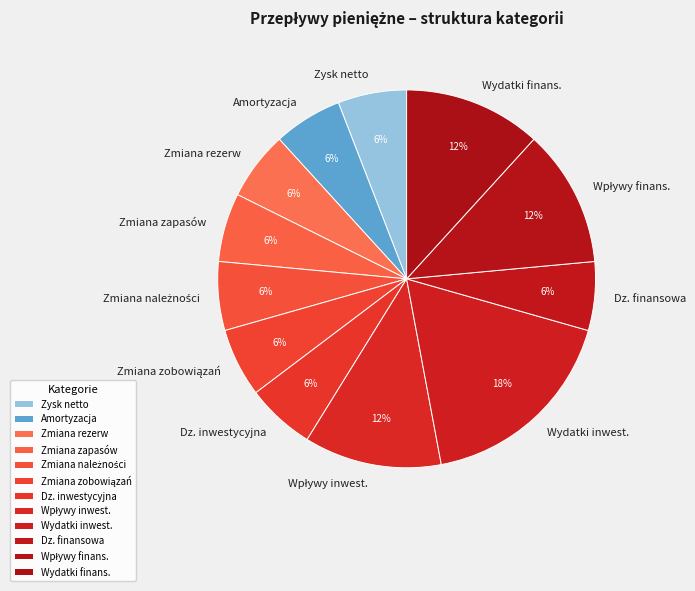

To the nearest percent, what is the average slice percentage?

8%